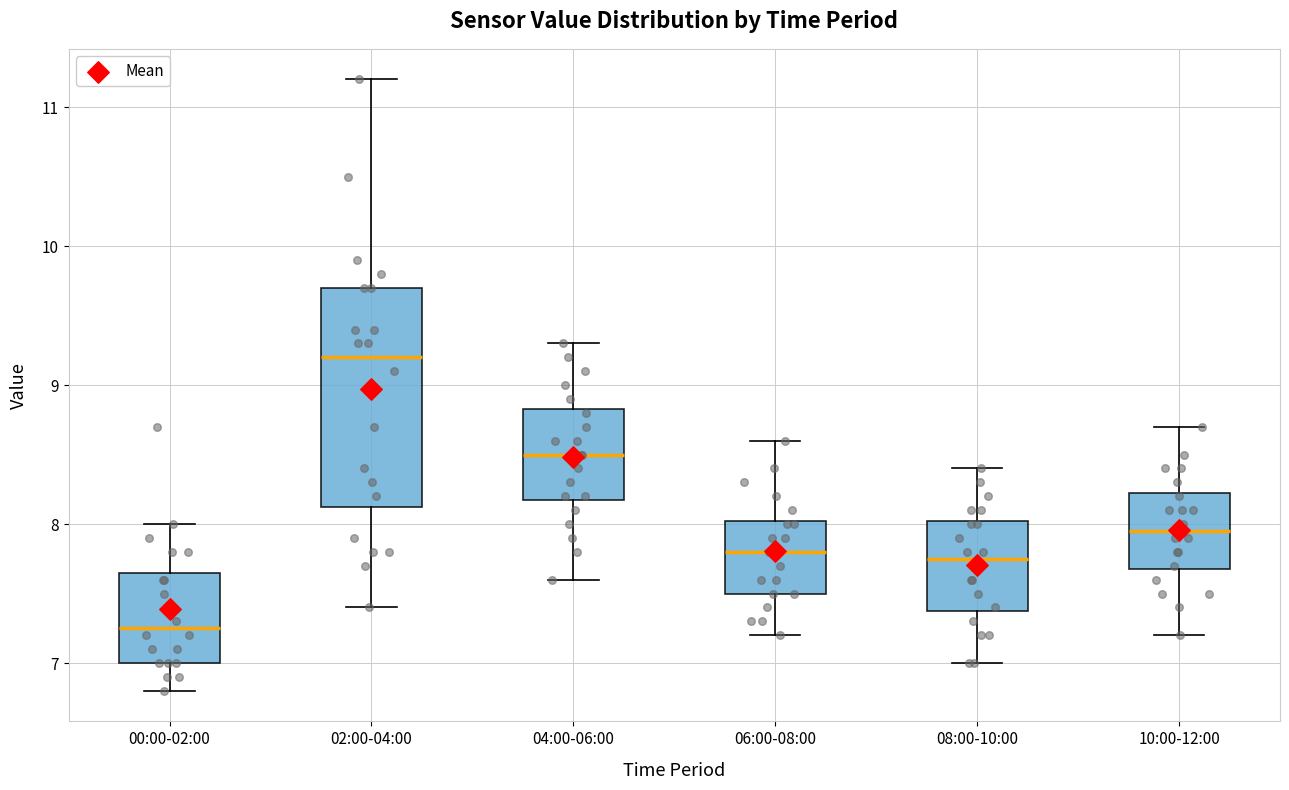

Which box has the highest median line?

02:00-04:00